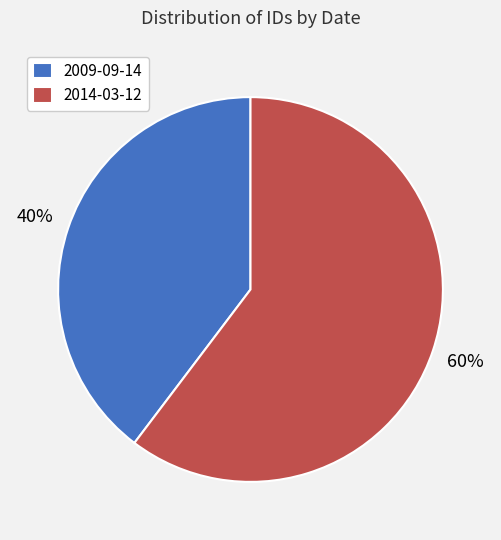

Do 2009-09-14 and 2014-03-12 together represent more than half of the pie?

Yes